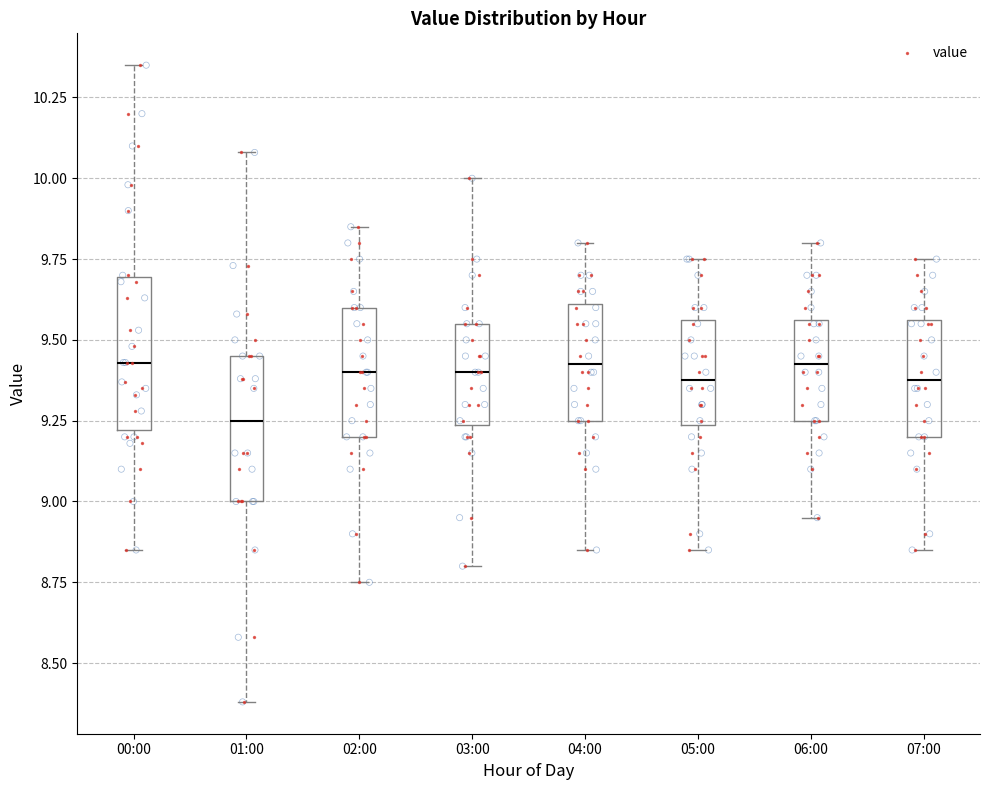

Reading left to right, read every box against the y-axis: the position of its median line, the range the box covers, and the ends of its whiskers. The values are not printed on the chart, so give them approximately, as read against the axis.

00:00: median 9.45, box 9.20 to 9.70, whiskers 8.85 to 10.35
01:00: median 9.25, box 9.00 to 9.45, whiskers 8.40 to 10.10
02:00: median 9.40, box 9.20 to 9.60, whiskers 8.75 to 9.85
03:00: median 9.40, box 9.25 to 9.55, whiskers 8.80 to 10.00
04:00: median 9.45, box 9.25 to 9.60, whiskers 8.85 to 9.80
05:00: median 9.40, box 9.25 to 9.55, whiskers 8.85 to 9.75
06:00: median 9.45, box 9.25 to 9.55, whiskers 8.95 to 9.80
07:00: median 9.40, box 9.20 to 9.55, whiskers 8.85 to 9.75